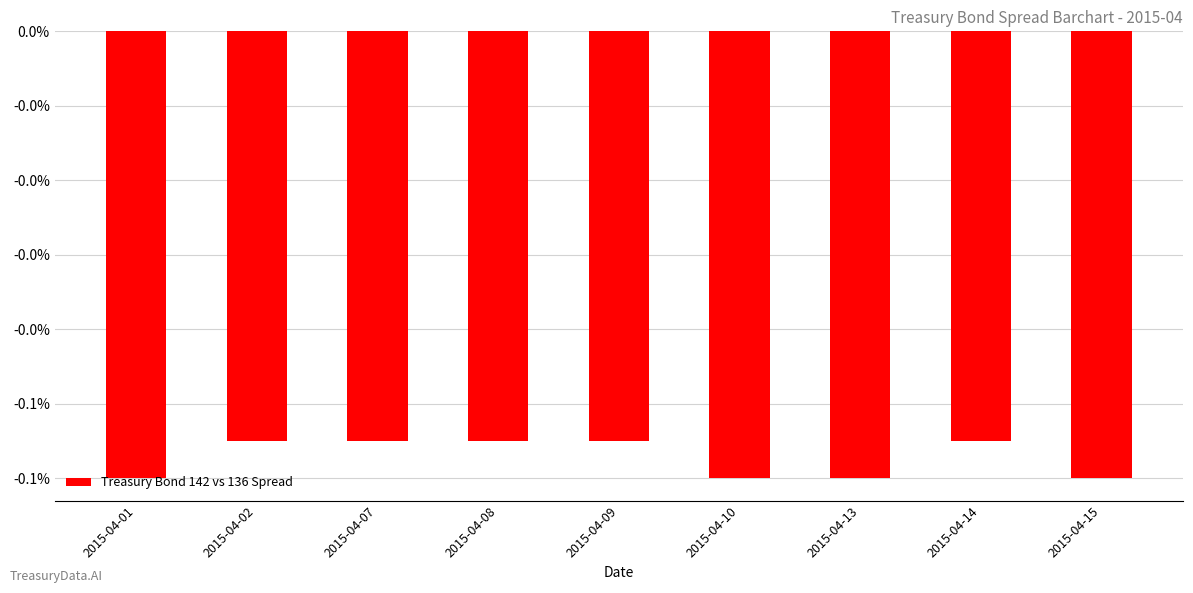

Reading right to left, extract all data points from this chart.

2015-04-15=-0.0	2015-04-14=-0.0	2015-04-13=-0.0	2015-04-10=-0.0	2015-04-09=-0.0	2015-04-08=-0.0	2015-04-07=-0.0	2015-04-02=-0.0	2015-04-01=-0.0